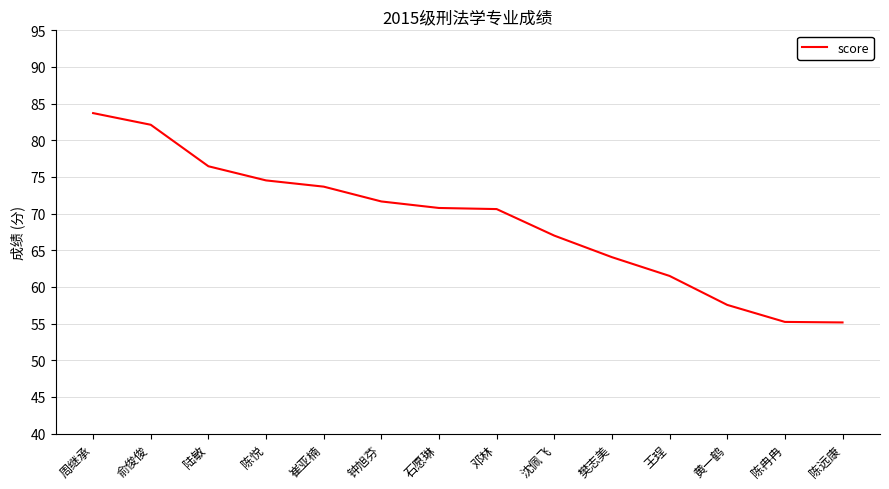

What is the average value?

68.9